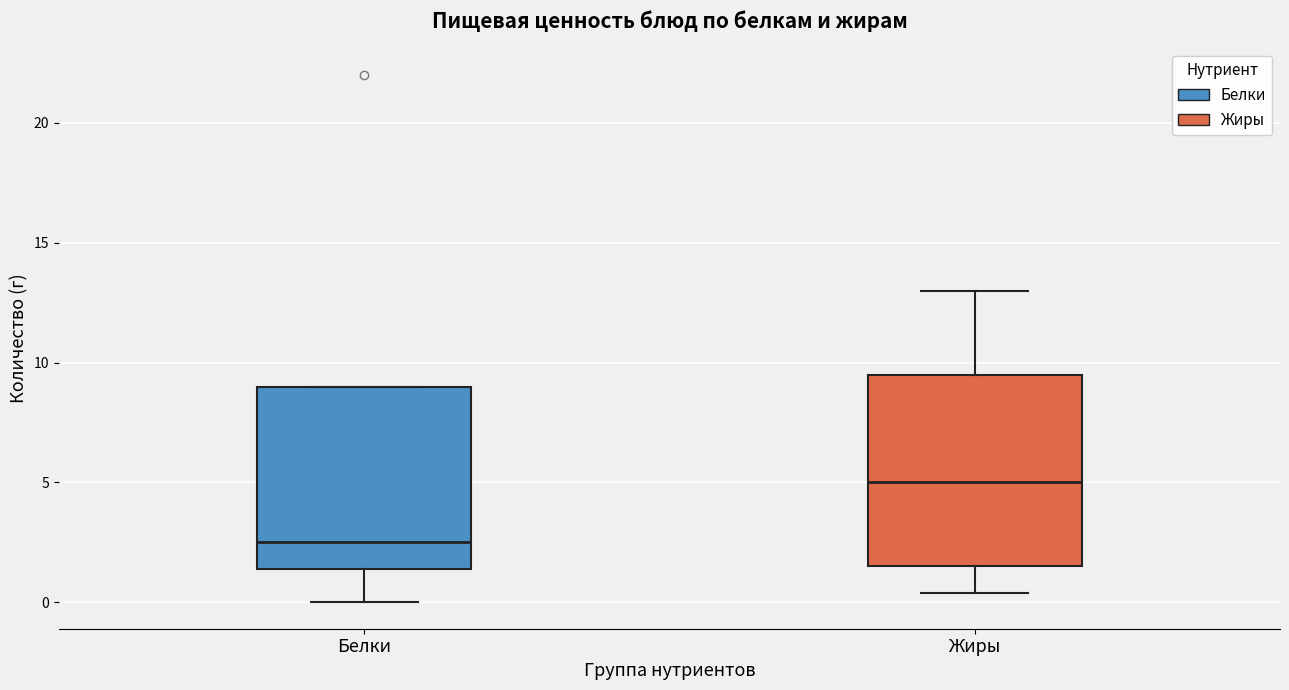

Which box has the lowest median line?

Белки